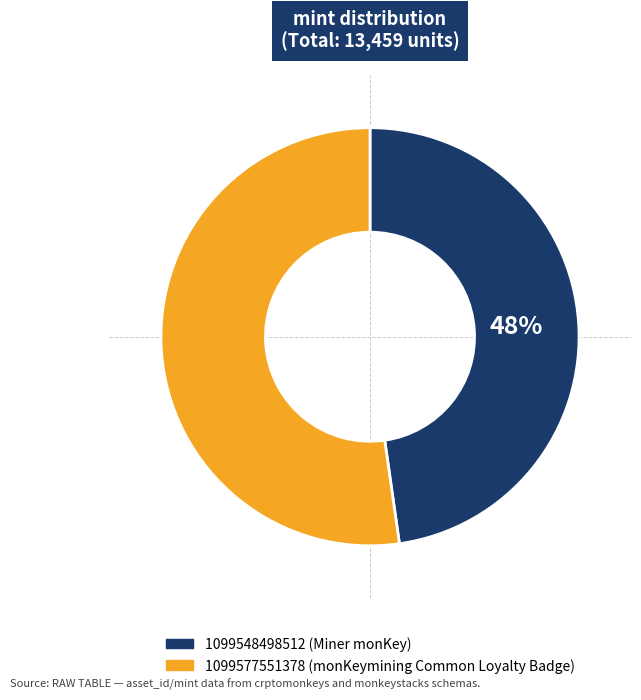

Is 1099548498512 the majority of the pie?

No